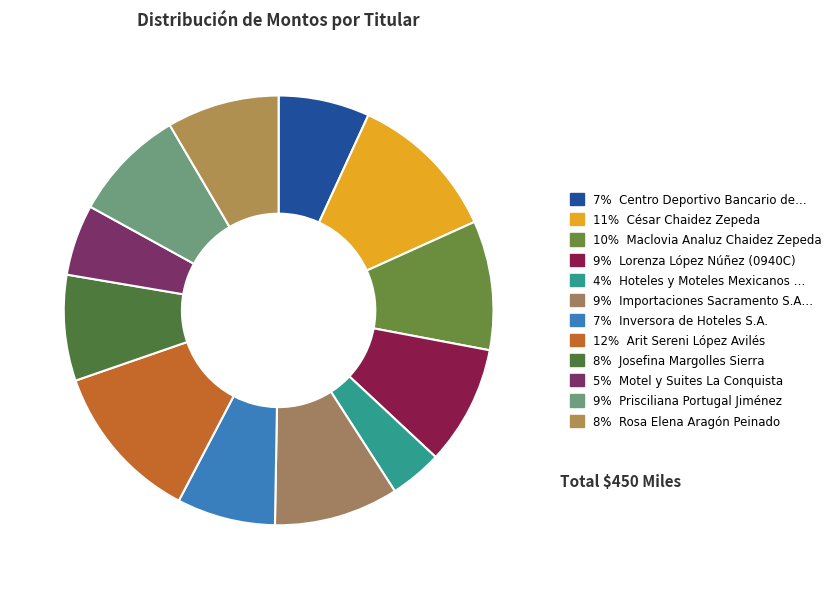

Rank the categories by value from lowest to highest.

Hoteles y Moteles Mexicanos SA de CV, Motel y Suites La Conquista, Centro Deportivo Bancario de Cln. A.C., Inversora de Hoteles S.A., Josefina Margolles Sierra, Rosa Elena Aragón Peinado, Prisciliana Portugal Jiménez, Lorenza López Núñez (0940C), Importaciones Sacramento S.A. de C.V., Maclovia Analuz Chaidez Zepeda, César Chaidez Zepeda, Arit Sereni López Avilés